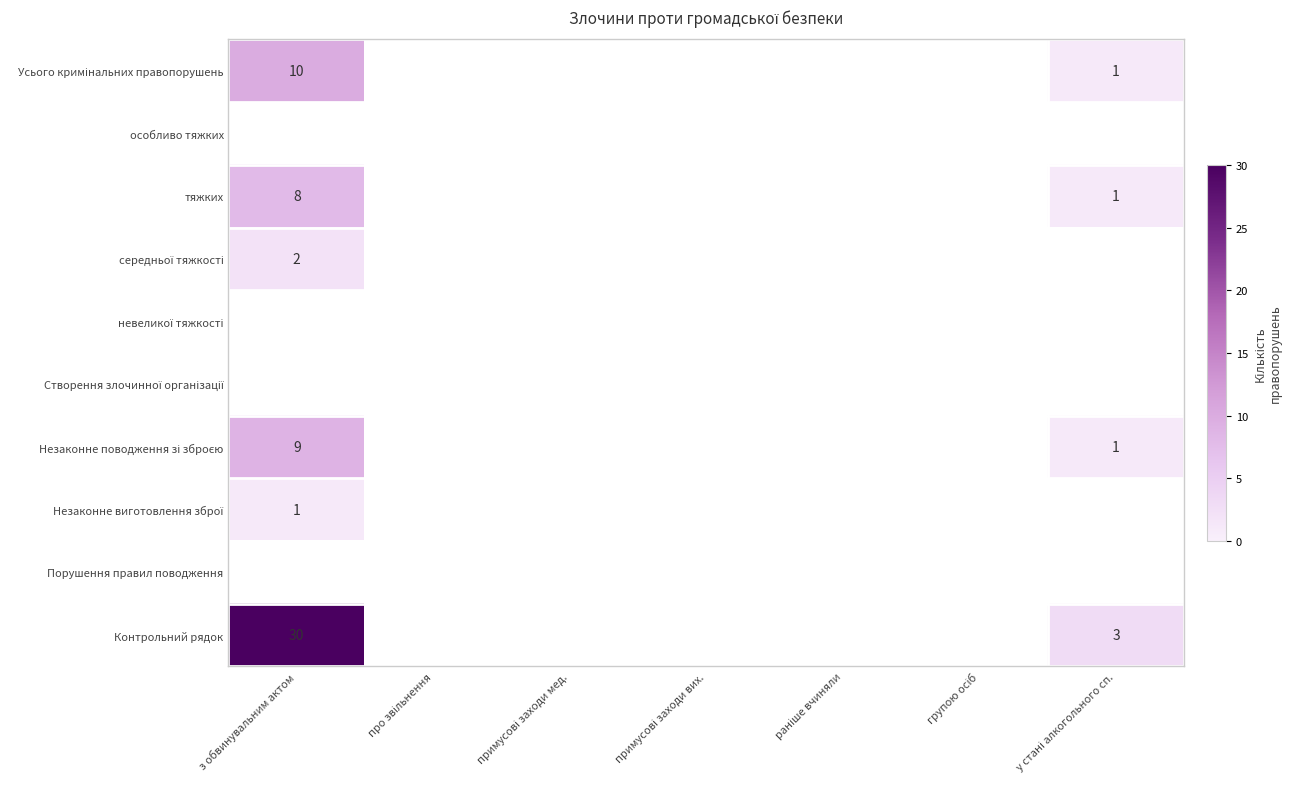

At про звільнення, list the series in order from smallest to largest.

Усього кримінальних правопорушень, особливо тяжких, тяжких, середньої тяжкості, невеликої тяжкості, Створення злочинної організації, Незаконне поводження зі зброєю, Незаконне виготовлення зброї, Порушення правил поводження, Контрольний рядок